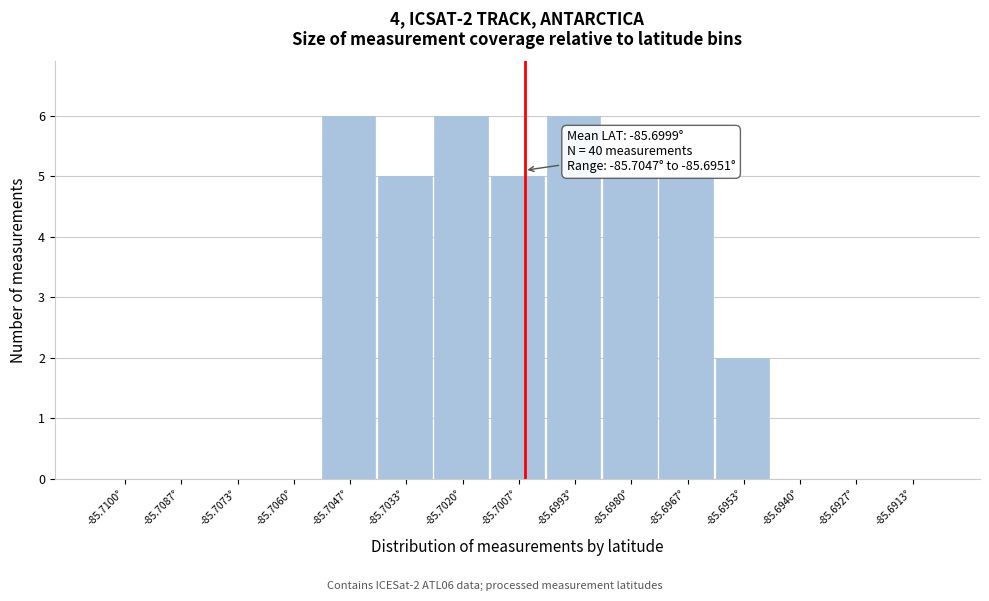

Reading right to left, list all the values displayed in this chart.

-85.6913°=0	-85.6927°=0	-85.6940°=0	-85.6953°=2	-85.6967°=5	-85.6980°=5	-85.6993°=6	-85.7007°=5	-85.7020°=6	-85.7033°=5	-85.7047°=6	-85.7060°=0	-85.7073°=0	-85.7087°=0	-85.7100°=0